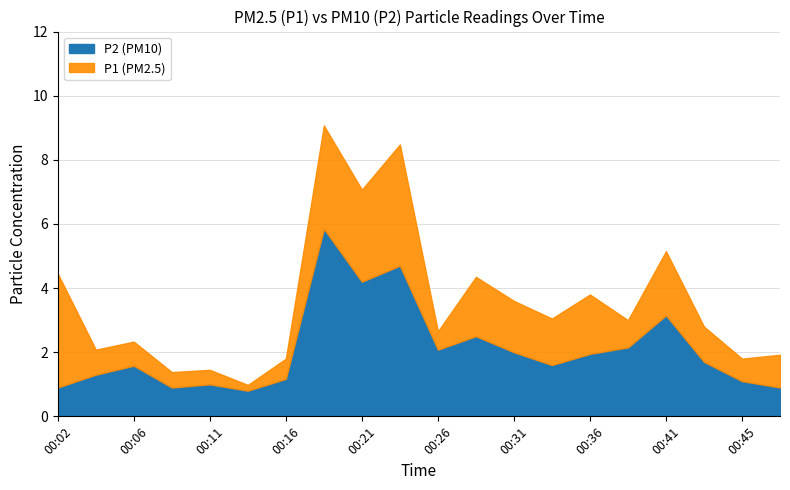

The value of P1 at 00:19 is 9.1. True or false?

True